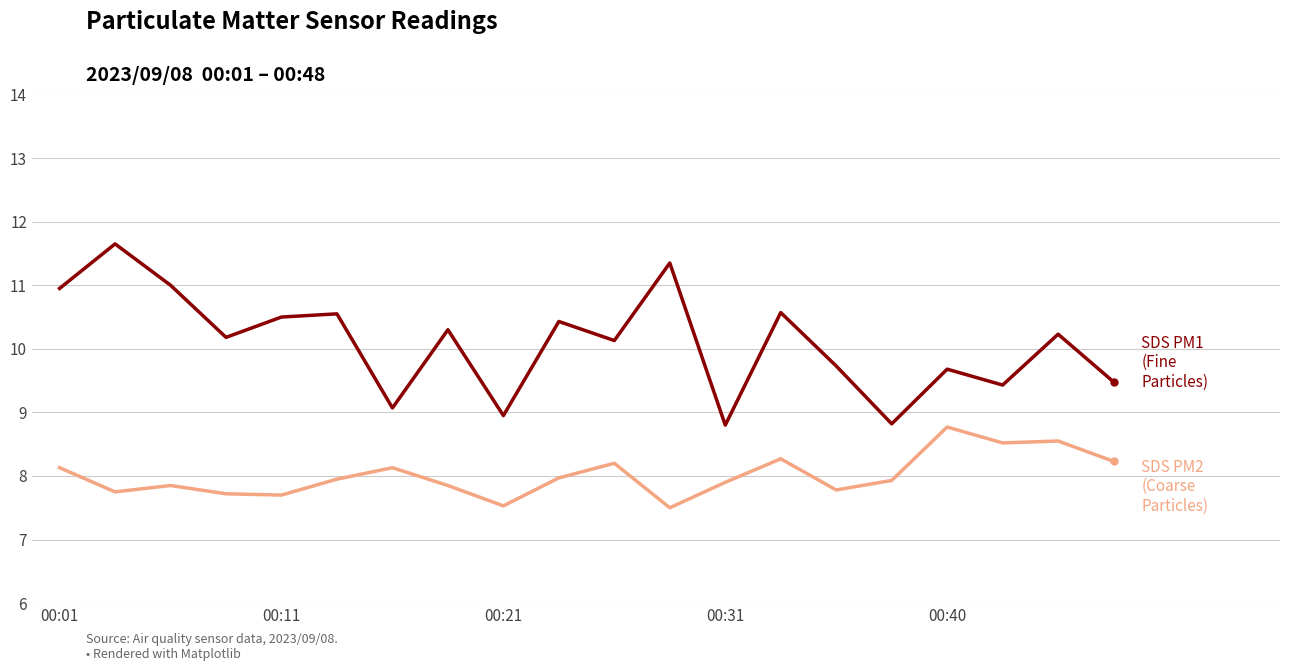

What is the smallest value displayed?

7.5